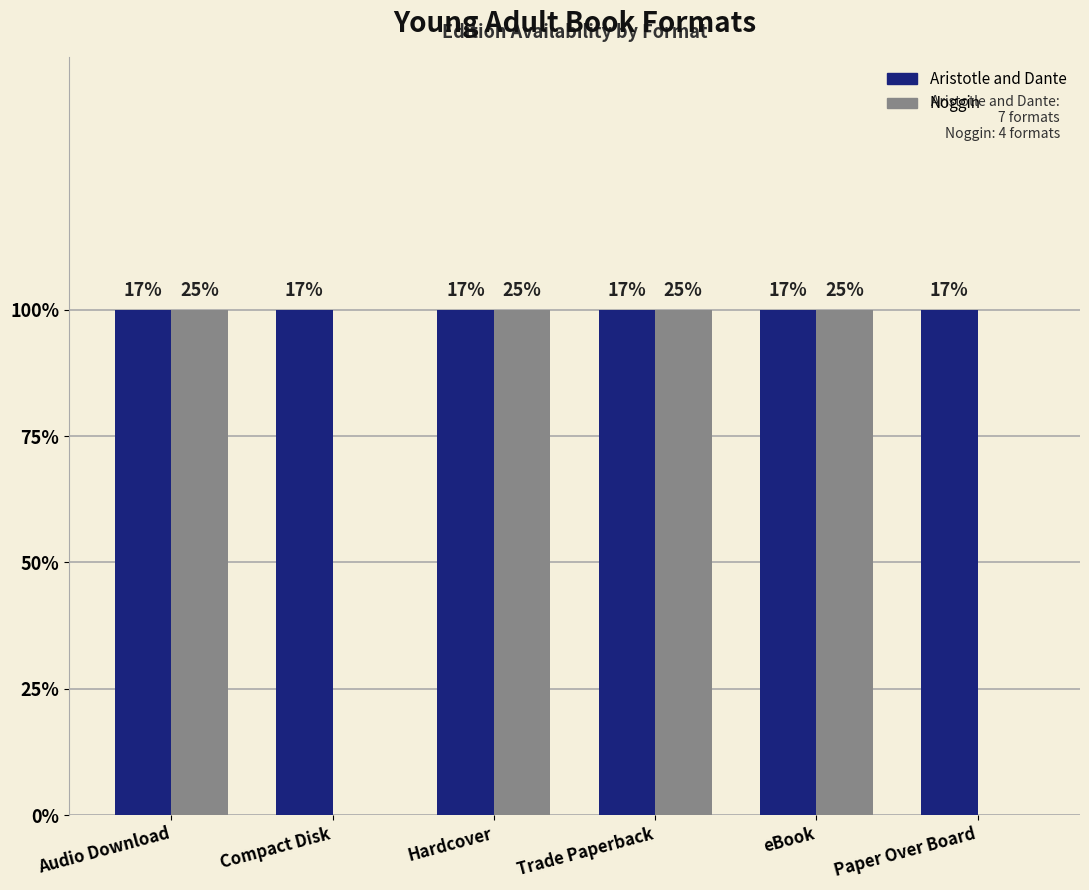

The value of Noggin at eBook is 0. True or false?

False